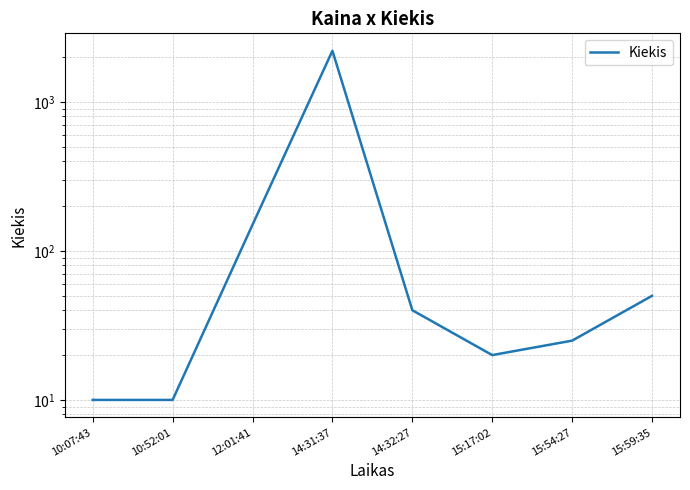

Is it true that the value at 15:59:35 is 50?

True